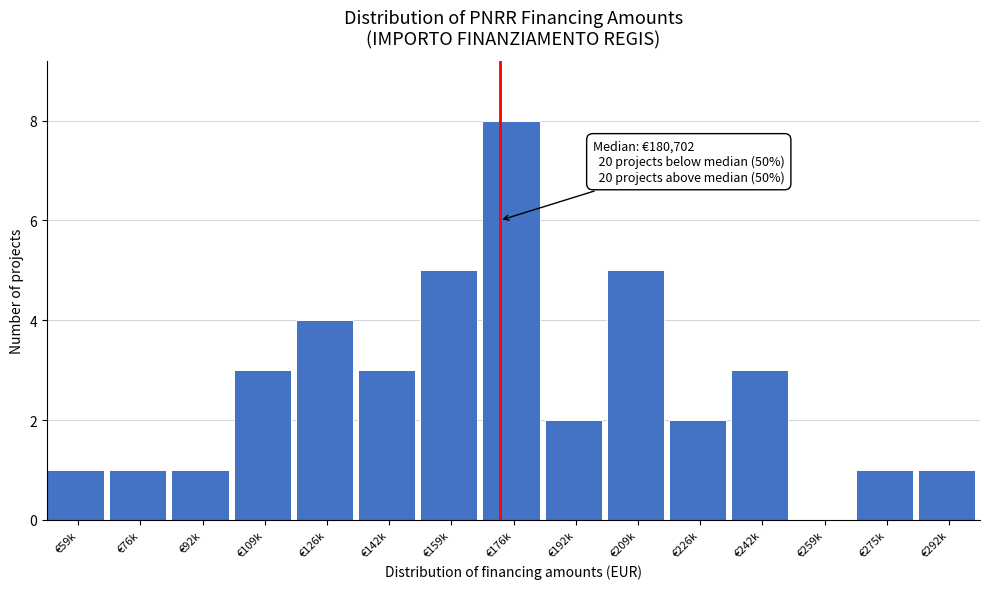

Reading right to left, transcribe all the data shown in this chart.

€292k=1	€275k=1	€259k=0	€242k=3	€226k=2	€209k=5	€192k=2	€176k=8	€159k=5	€142k=3	€126k=4	€109k=3	€92k=1	€76k=1	€59k=1